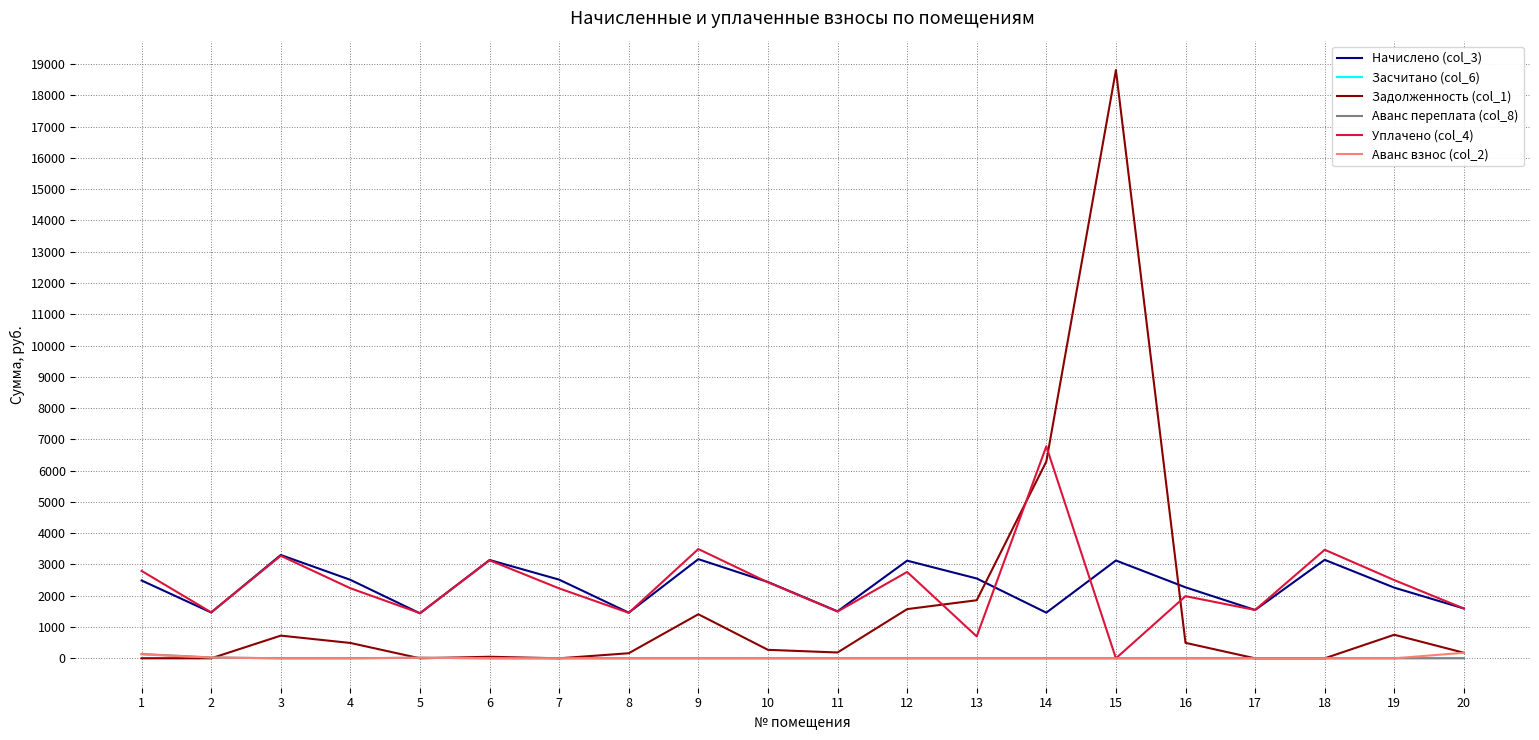

Is this an area chart (filled region under the line)?

No